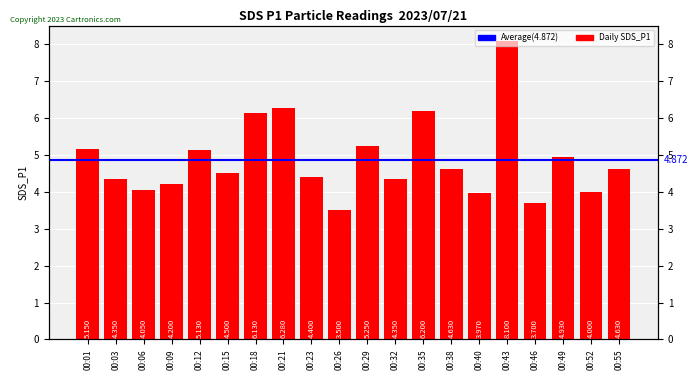

What is the difference between the maximum and minimum values?

4.6